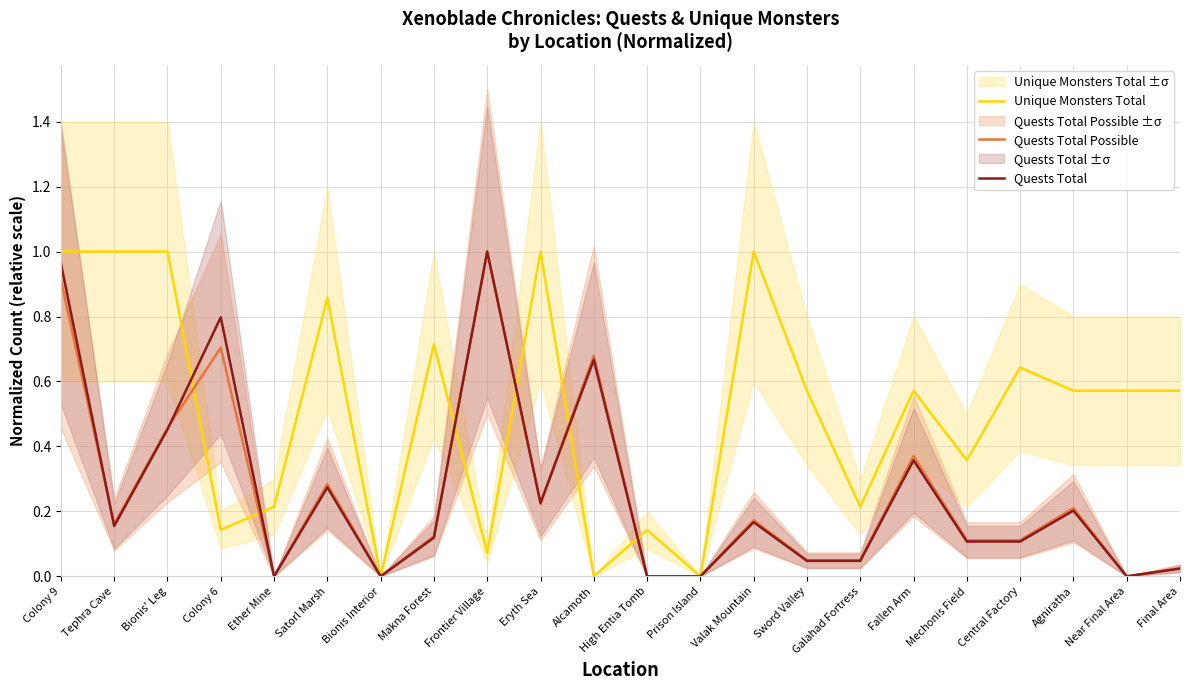

How many distinct data groups are displayed?

3